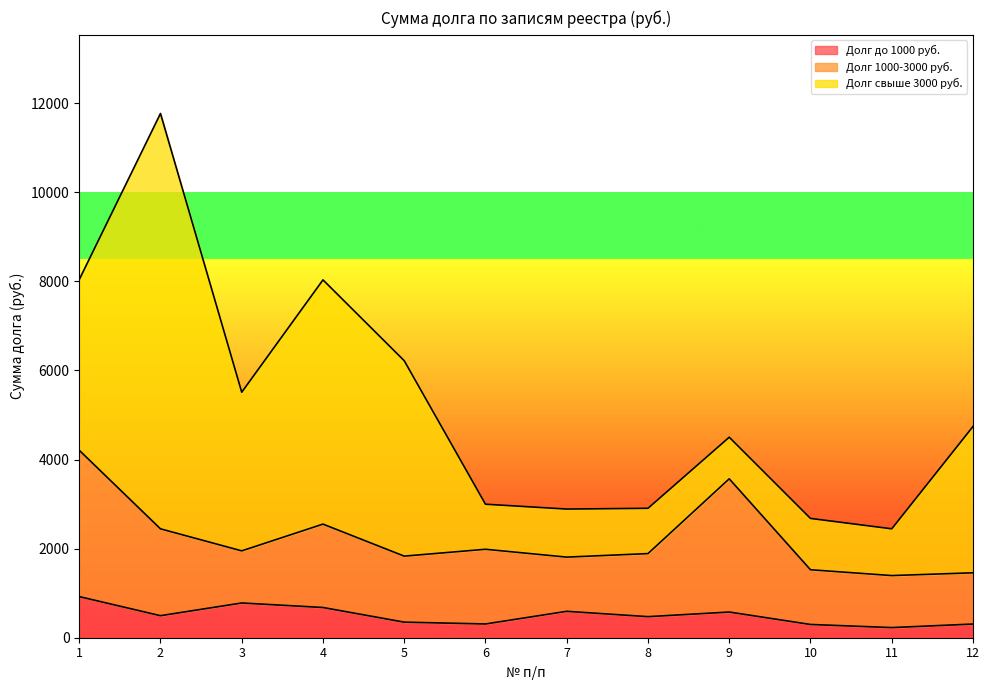

How many interior local peaks does the Долг до 1000 руб. series have?

3